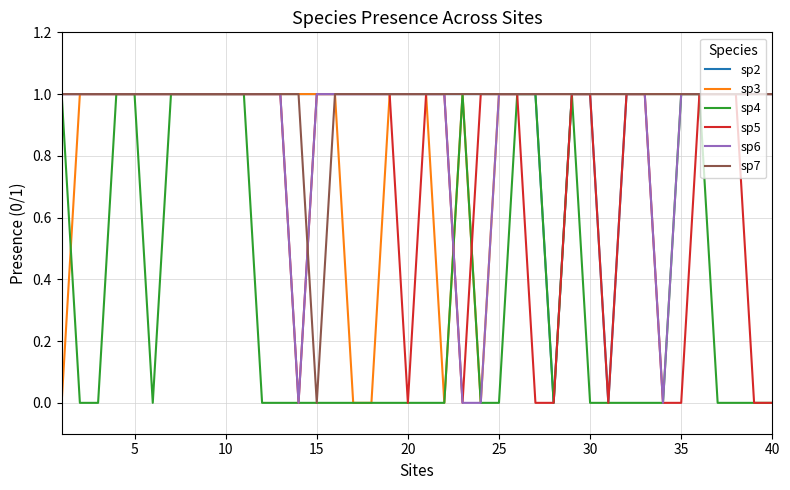

Reading left to right, what are all the values shown in this chart?

sp2: 1	1	1	1	1	1	1	1	1	1	1	1	1	1	1	1	1	1	1	1	1	1	1	1	1	1	1	0	1	1	0	1	1	1	1	1	1	1	1	1
sp3: 0	1	1	1	1	1	1	1	1	1	1	1	1	1	1	1	0	0	1	1	1	0	1	0	1	1	1	1	1	1	1	1	1	1	1	1	1	1	1	1
sp4: 1	0	0	1	1	0	1	1	1	1	1	0	0	0	0	0	0	0	0	0	0	0	1	0	0	1	1	0	1	0	0	0	0	0	1	1	0	0	0	0
sp5: 1	1	1	1	1	1	1	1	1	1	1	1	1	0	1	1	1	1	1	0	1	1	0	1	1	1	0	0	1	1	0	1	1	0	0	1	1	1	0	0
sp6: 1	1	1	1	1	1	1	1	1	1	1	1	1	0	1	1	1	1	1	1	1	1	0	0	1	1	1	1	1	1	1	1	1	0	1	1	1	1	1	1
sp7: 1	1	1	1	1	1	1	1	1	1	1	1	1	1	0	1	1	1	1	1	1	1	1	1	1	1	1	1	1	1	1	1	1	1	1	1	1	1	1	1